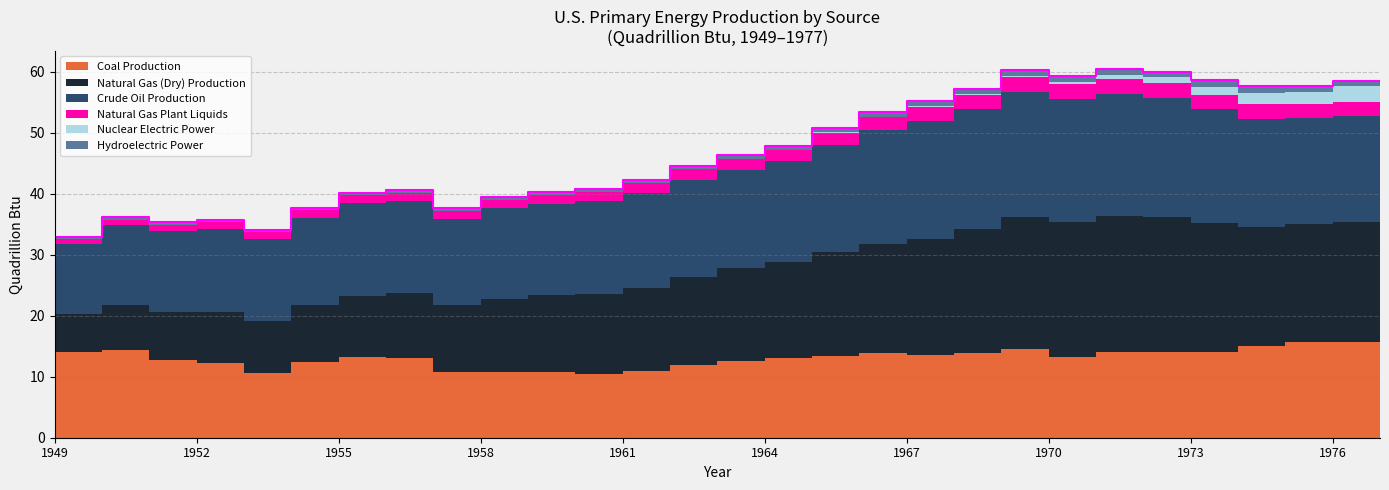

Reading left to right, list all the values displayed in this chart.

Coal Production: 1949=12.0	1950=14.1	1951=14.4	1952=12.7	1953=12.3	1954=10.5	1955=12.4	1956=13.3	1957=13.1	1958=10.8	1959=10.8	1960=10.8	1961=10.4	1962=10.9	1963=11.8	1964=12.5	1965=13.1	1966=13.5	1967=13.8	1968=13.6	1969=13.9	1970=14.6	1971=13.2	1972=14.1	1973=14.0	1974=14.1	1975=15.0	1976=15.7	1977=15.8
Natural Gas (Dry) Production: 1949=5.4	1950=6.2	1951=7.4	1952=8.0	1953=8.3	1954=8.7	1955=9.3	1956=10.0	1957=10.6	1958=10.9	1959=12.0	1960=12.7	1961=13.1	1962=13.7	1963=14.5	1964=15.3	1965=15.8	1966=17.0	1967=17.9	1968=19.1	1969=20.4	1970=21.7	1971=22.3	1972=22.2	1973=22.2	1974=21.2	1975=19.6	1976=19.5	1977=19.6
Crude Oil Production: 1949=10.7	1950=11.4	1951=13.0	1952=13.3	1953=13.7	1954=13.4	1955=14.4	1956=15.2	1957=15.2	1958=14.2	1959=14.9	1960=14.9	1961=15.2	1962=15.5	1963=16.0	1964=16.2	1965=16.5	1966=17.6	1967=18.7	1968=19.3	1969=19.6	1970=20.4	1971=20.0	1972=20.0	1973=19.5	1974=18.6	1975=17.7	1976=17.3	1977=17.5
Natural Gas Plant Liquids: 1949=0.7	1950=0.8	1951=0.9	1952=1.0	1953=1.1	1954=1.1	1955=1.2	1956=1.3	1957=1.3	1958=1.3	1959=1.4	1960=1.4	1961=1.5	1962=1.6	1963=1.7	1964=1.8	1965=1.9	1966=2.0	1967=2.1	1968=2.3	1969=2.4	1970=2.5	1971=2.5	1972=2.6	1973=2.5	1974=2.4	1975=2.3	1976=2.3	1977=2.3
Nuclear Electric Power: 1949=0.0	1950=0.0	1951=0.0	1952=0.0	1953=0.0	1954=0.0	1955=0.0	1956=0.0	1957=0.0	1958=0.0	1959=0.0	1960=0.0	1961=0.0	1962=0.0	1963=0.0	1964=0.0	1965=0.0	1966=0.1	1967=0.1	1968=0.1	1969=0.2	1970=0.2	1971=0.4	1972=0.6	1973=0.9	1974=1.3	1975=1.9	1976=2.1	1977=2.7
Hydroelectric Power: 1949=0.3	1950=0.3	1951=0.4	1952=0.4	1953=0.4	1954=0.4	1955=0.4	1956=0.4	1957=0.5	1958=0.5	1959=0.5	1960=0.5	1961=0.5	1962=0.6	1963=0.6	1964=0.6	1965=0.7	1966=0.7	1967=0.8	1968=0.8	1969=0.9	1970=0.9	1971=0.9	1972=0.9	1973=0.9	1974=1.0	1975=1.0	1976=1.0	1977=0.8